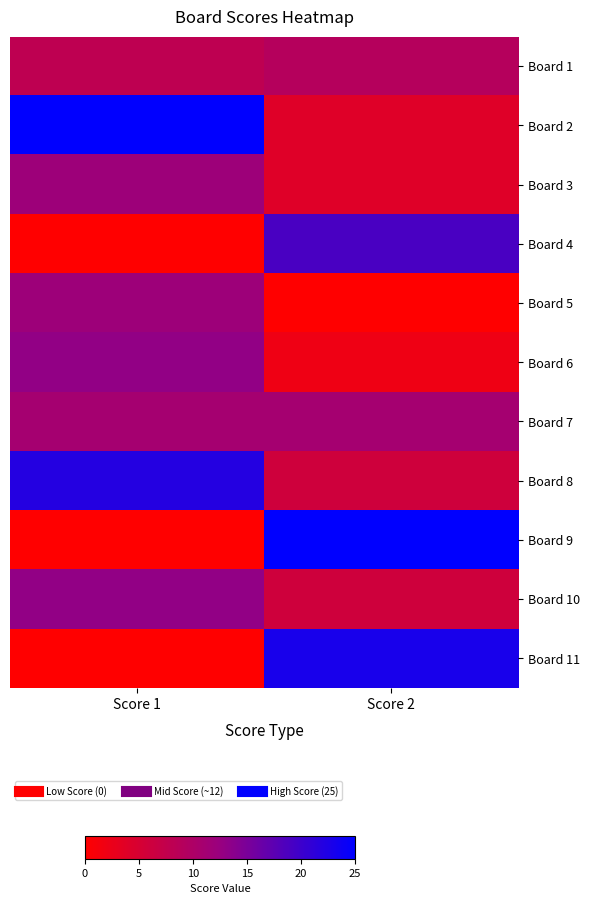

Reading left to right, what are all the values shown in this chart?

Board 1: Score 1=8	Score 2=9
Board 2: Score 1=25	Score 2=4
Board 3: Score 1=12	Score 2=4
Board 4: Score 1=0	Score 2=19
Board 5: Score 1=12	Score 2=0
Board 6: Score 1=13	Score 2=2
Board 7: Score 1=11	Score 2=11
Board 8: Score 1=22	Score 2=6
Board 9: Score 1=0	Score 2=25
Board 10: Score 1=13	Score 2=6
Board 11: Score 1=0	Score 2=23